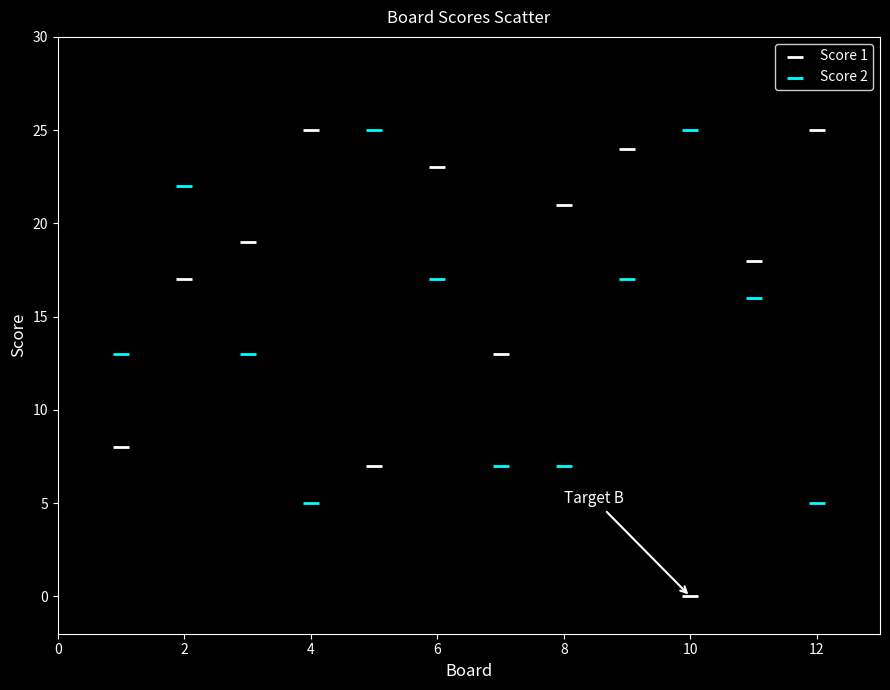

What are all the series names shown in the legend?

Score 1, Score 2